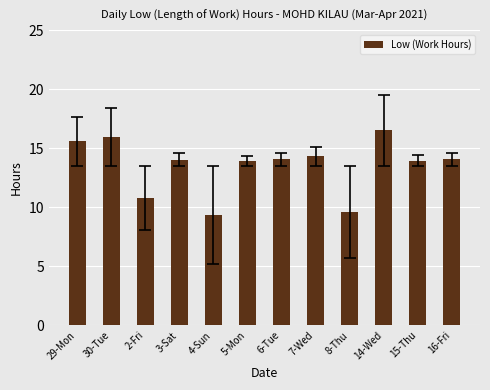

Are the bars grouped side by side (vs. stacked)?

No